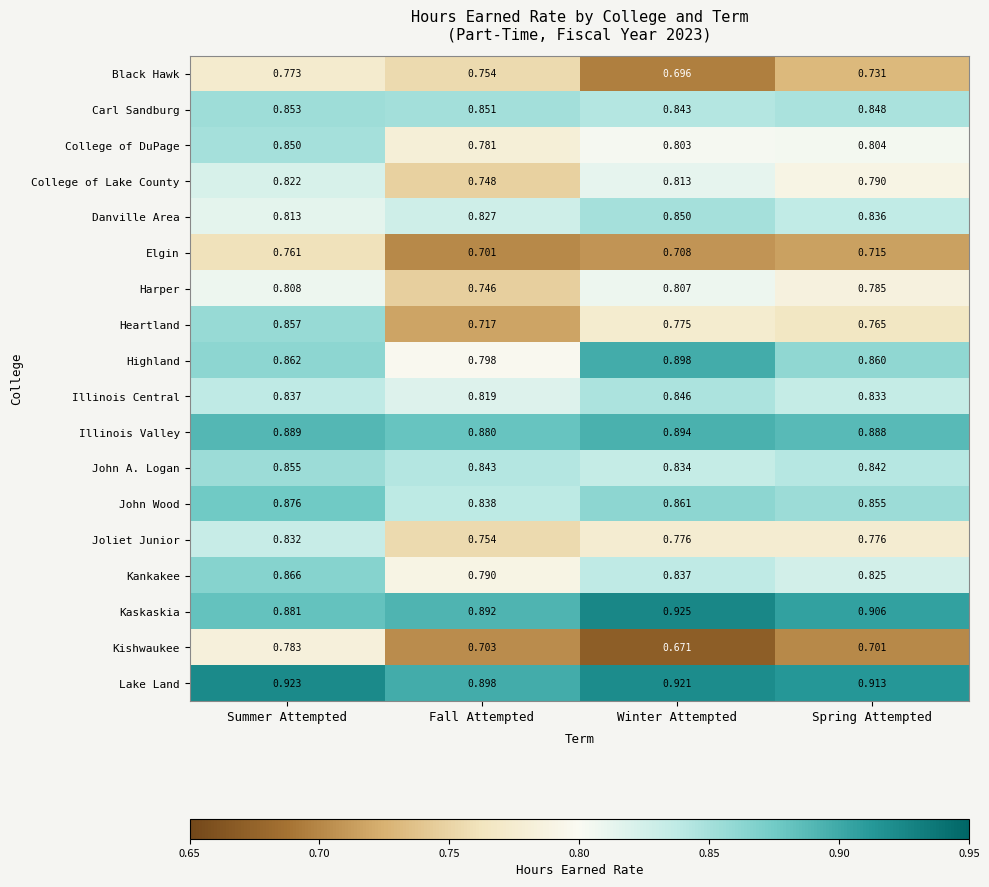

How many data points does each series have?

4